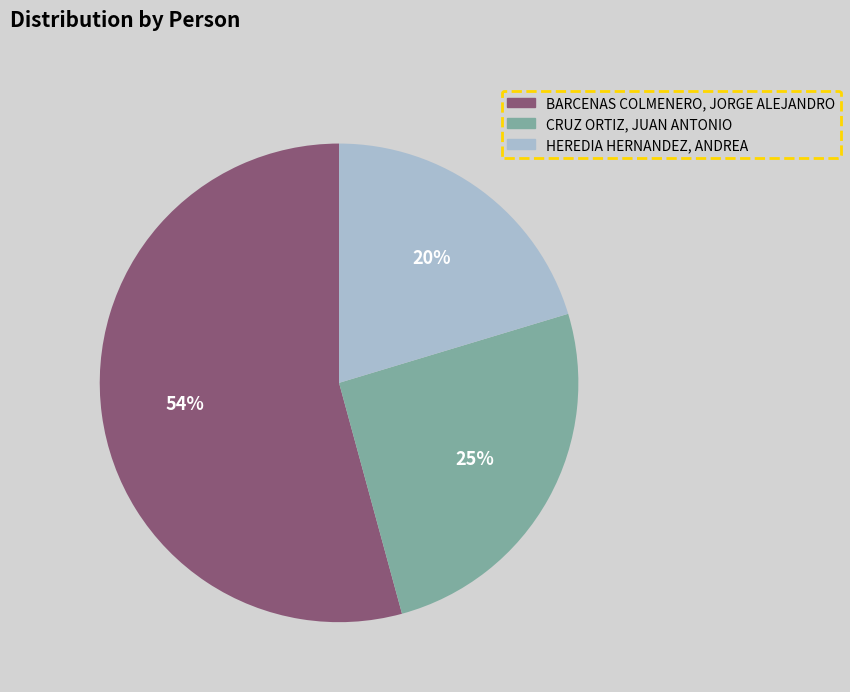

To the nearest percent, what percentage of the pie is HEREDIA HERNANDEZ, ANDREA?

20%